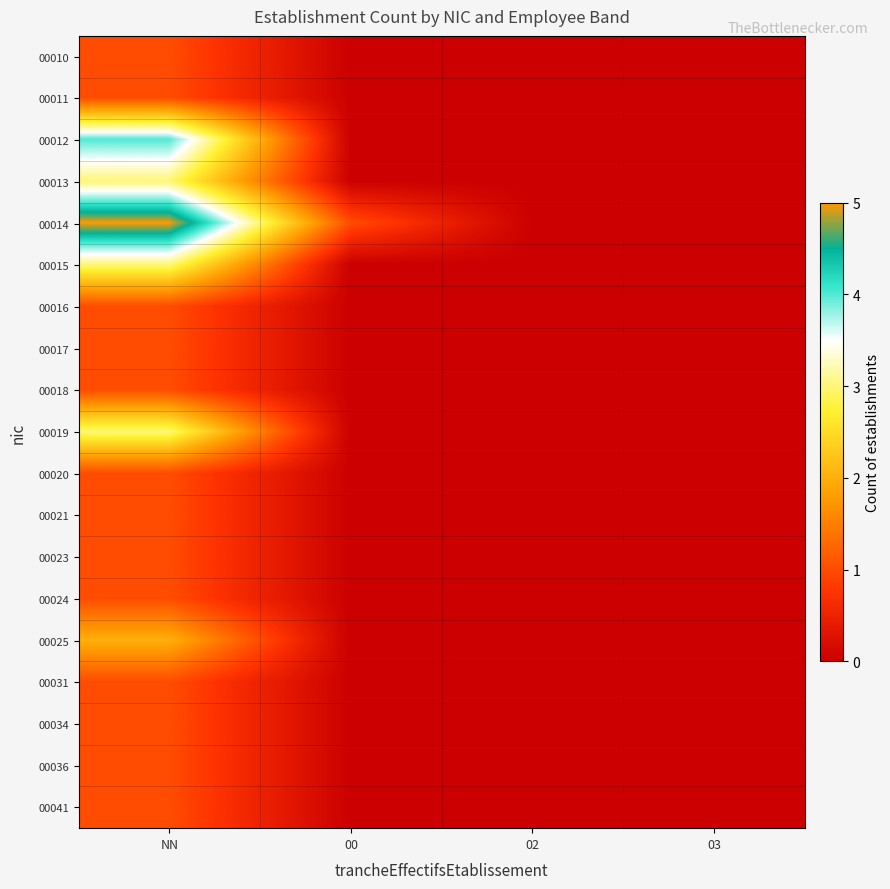

How many categories are shown in the chart?

4